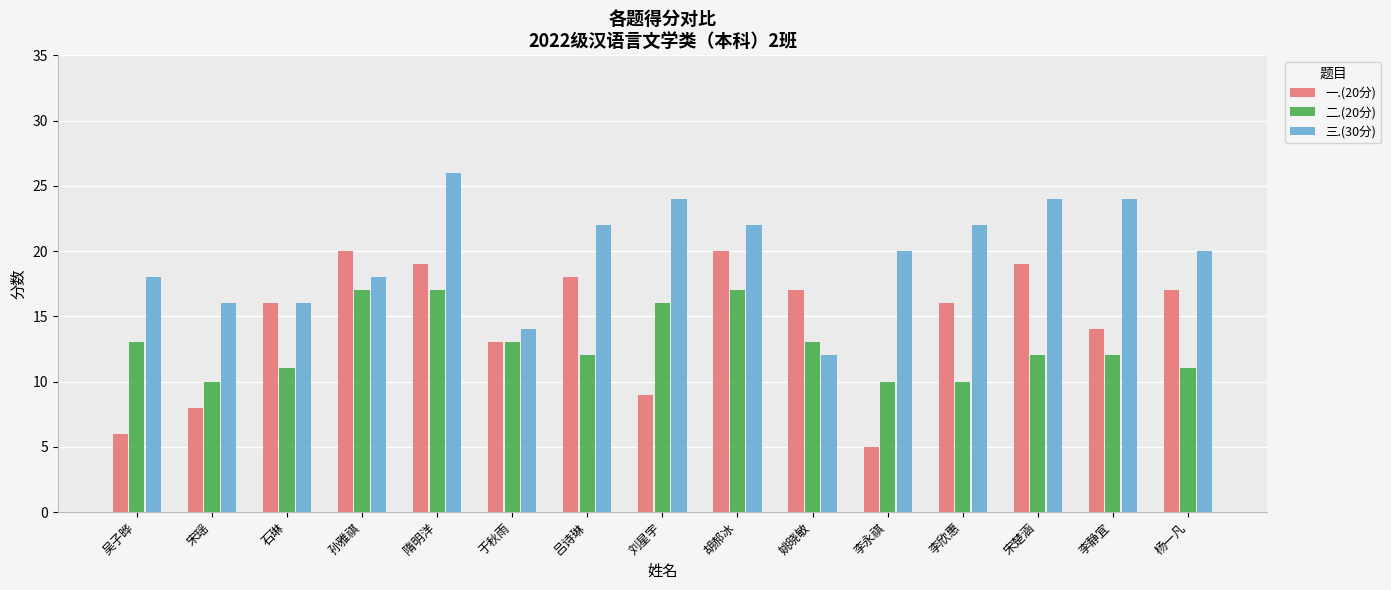

Where does the 二.(20分) series first go above 12?

吴子晔